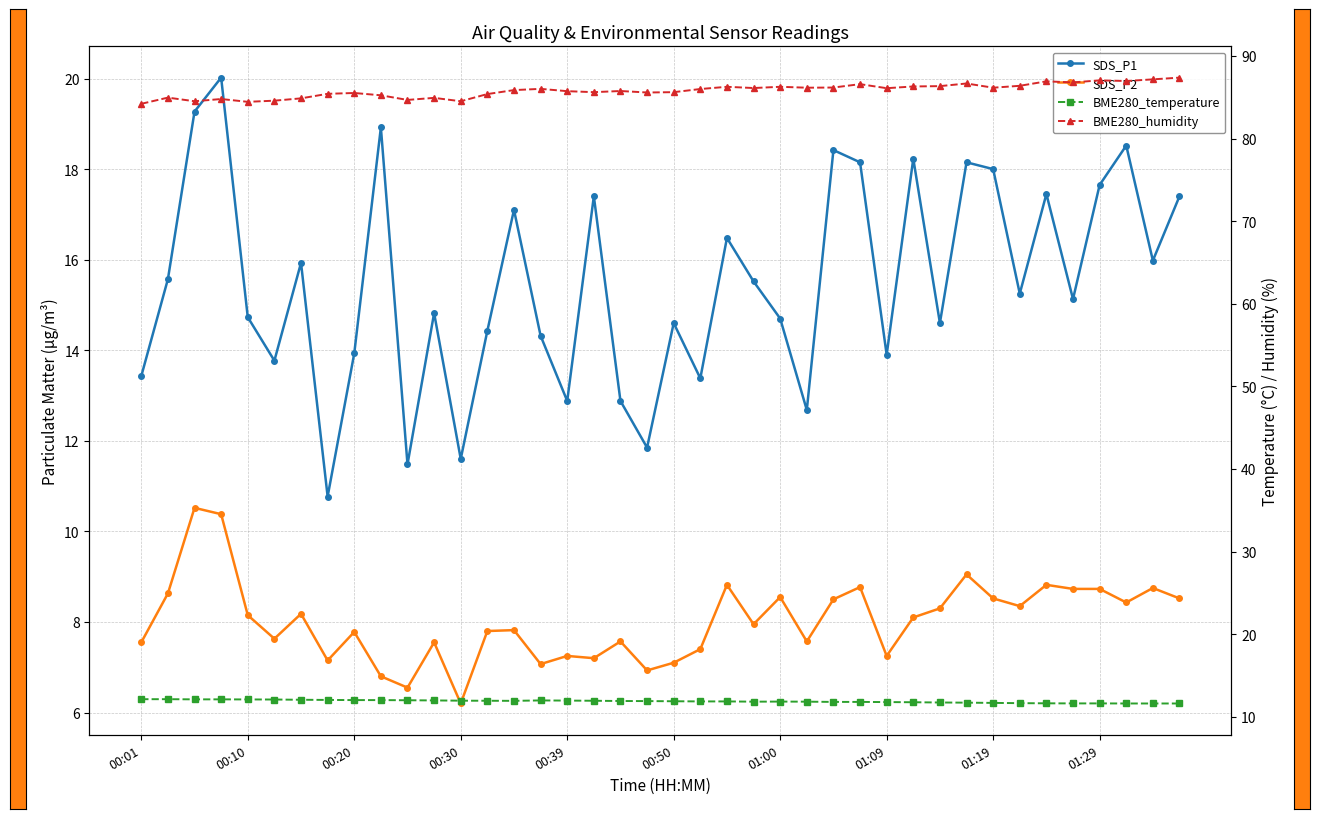

How many data points does each series have?

40